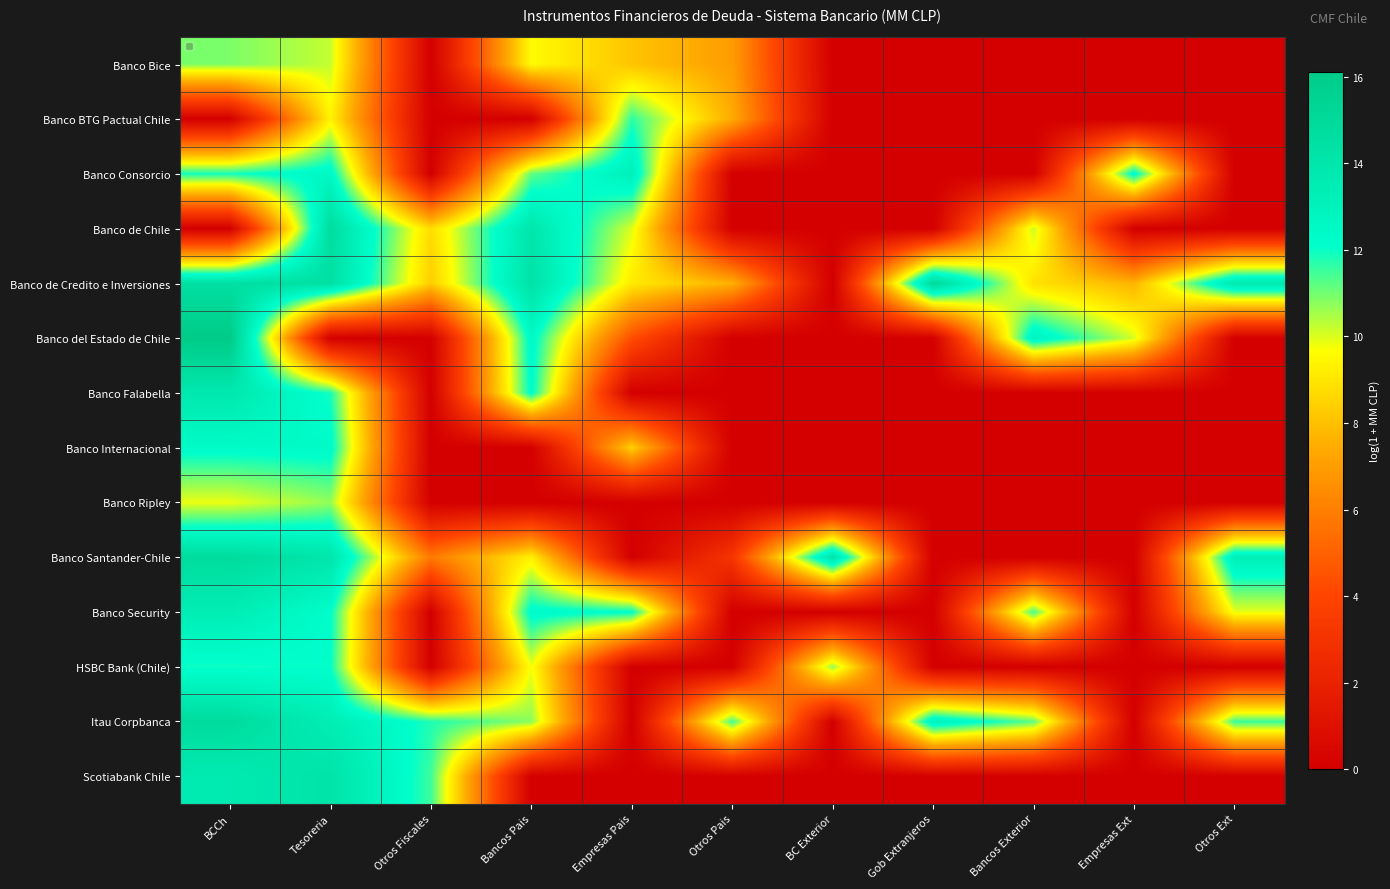

Reading right to left, extract all data points from this chart.

Banco Bice: Otros Ext=0.0	Empresas Ext=0.0	Bancos Exterior=0.0	Gob Extranjeros=0.0	BC Exterior=0.0	Otros Pais=7.0	Empresas Pais=8.1	Bancos Pais=9.6	Otros Fiscales=0.0	Tesoreria=10.2	BCCh=10.9
Banco BTG Pactual Chile: Otros Ext=0.0	Empresas Ext=0.0	Bancos Exterior=0.0	Gob Extranjeros=0.0	BC Exterior=0.0	Otros Pais=7.4	Empresas Pais=11.7	Bancos Pais=0.0	Otros Fiscales=0.0	Tesoreria=9.4	BCCh=0.0
Banco Consorcio: Otros Ext=0.0	Empresas Ext=12.4	Bancos Exterior=0.0	Gob Extranjeros=0.0	BC Exterior=0.0	Otros Pais=0.0	Empresas Pais=13.2	Bancos Pais=11.2	Otros Fiscales=0.0	Tesoreria=12.6	BCCh=11.9
Banco de Chile: Otros Ext=0.0	Empresas Ext=0.0	Bancos Exterior=10.2	Gob Extranjeros=0.0	BC Exterior=0.0	Otros Pais=0.0	Empresas Pais=10.0	Bancos Pais=14.0	Otros Fiscales=8.8	Tesoreria=14.7	BCCh=0.0
Banco de Credito e Inversiones: Otros Ext=13.8	Empresas Ext=7.7	Bancos Exterior=8.9	Gob Extranjeros=15.1	BC Exterior=0.0	Otros Pais=7.6	Empresas Pais=9.1	Bancos Pais=14.3	Otros Fiscales=8.4	Tesoreria=14.4	BCCh=14.5
Banco del Estado de Chile: Otros Ext=0.0	Empresas Ext=10.1	Bancos Exterior=12.9	Gob Extranjeros=0.0	BC Exterior=0.0	Otros Pais=0.0	Empresas Pais=4.3	Bancos Pais=12.5	Otros Fiscales=0.0	Tesoreria=0.0	BCCh=16.1
Banco Falabella: Otros Ext=0.0	Empresas Ext=0.0	Bancos Exterior=0.0	Gob Extranjeros=0.0	BC Exterior=0.0	Otros Pais=0.0	Empresas Pais=0.0	Bancos Pais=12.3	Otros Fiscales=0.0	Tesoreria=11.9	BCCh=13.8
Banco Internacional: Otros Ext=0.0	Empresas Ext=0.0	Bancos Exterior=0.0	Gob Extranjeros=0.0	BC Exterior=0.0	Otros Pais=0.0	Empresas Pais=8.5	Bancos Pais=0.0	Otros Fiscales=0.0	Tesoreria=12.4	BCCh=12.4
Banco Ripley: Otros Ext=0.0	Empresas Ext=0.0	Bancos Exterior=0.0	Gob Extranjeros=0.0	BC Exterior=0.0	Otros Pais=0.0	Empresas Pais=0.0	Bancos Pais=0.0	Otros Fiscales=0.0	Tesoreria=10.7	BCCh=9.9
Banco Santander-Chile: Otros Ext=13.3	Empresas Ext=0.0	Bancos Exterior=0.0	Gob Extranjeros=0.0	BC Exterior=14.2	Otros Pais=3.2	Empresas Pais=0.0	Bancos Pais=9.3	Otros Fiscales=5.8	Tesoreria=14.0	BCCh=14.8
Banco Security: Otros Ext=9.9	Empresas Ext=0.0	Bancos Exterior=11.4	Gob Extranjeros=0.0	BC Exterior=0.0	Otros Pais=0.0	Empresas Pais=12.2	Bancos Pais=12.4	Otros Fiscales=0.0	Tesoreria=12.2	BCCh=13.4
HSBC Bank (Chile): Otros Ext=0.0	Empresas Ext=0.0	Bancos Exterior=0.0	Gob Extranjeros=0.0	BC Exterior=10.7	Otros Pais=0.0	Empresas Pais=0.0	Bancos Pais=9.8	Otros Fiscales=0.0	Tesoreria=12.1	BCCh=12.0
Itau Corpbanca: Otros Ext=11.5	Empresas Ext=0.0	Bancos Exterior=11.2	Gob Extranjeros=13.1	BC Exterior=0.0	Otros Pais=11.5	Empresas Pais=0.0	Bancos Pais=10.8	Otros Fiscales=11.8	Tesoreria=13.4	BCCh=14.8
Scotiabank Chile: Otros Ext=0.0	Empresas Ext=0.0	Bancos Exterior=0.0	Gob Extranjeros=0.0	BC Exterior=0.0	Otros Pais=0.0	Empresas Pais=0.0	Bancos Pais=0.0	Otros Fiscales=11.5	Tesoreria=14.2	BCCh=13.7